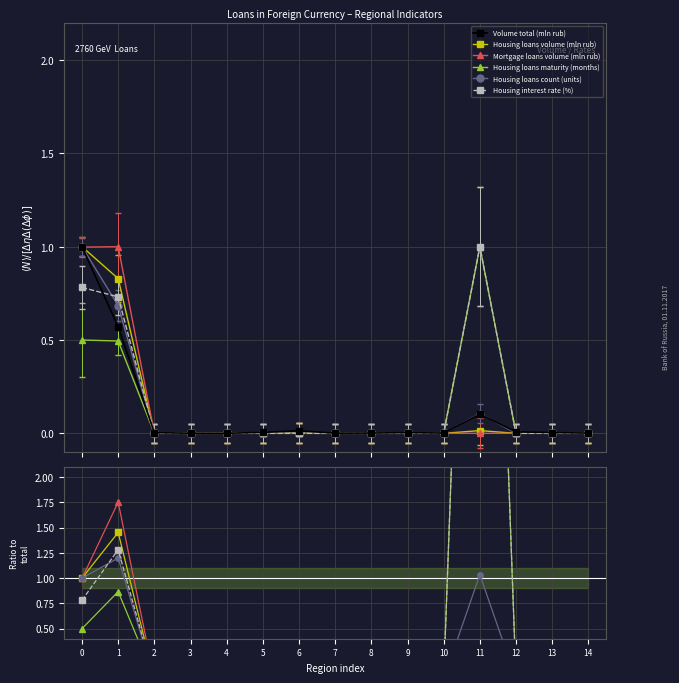

Between 7 and 13, which series saw the biggest shift?

Volume total (mln rub)